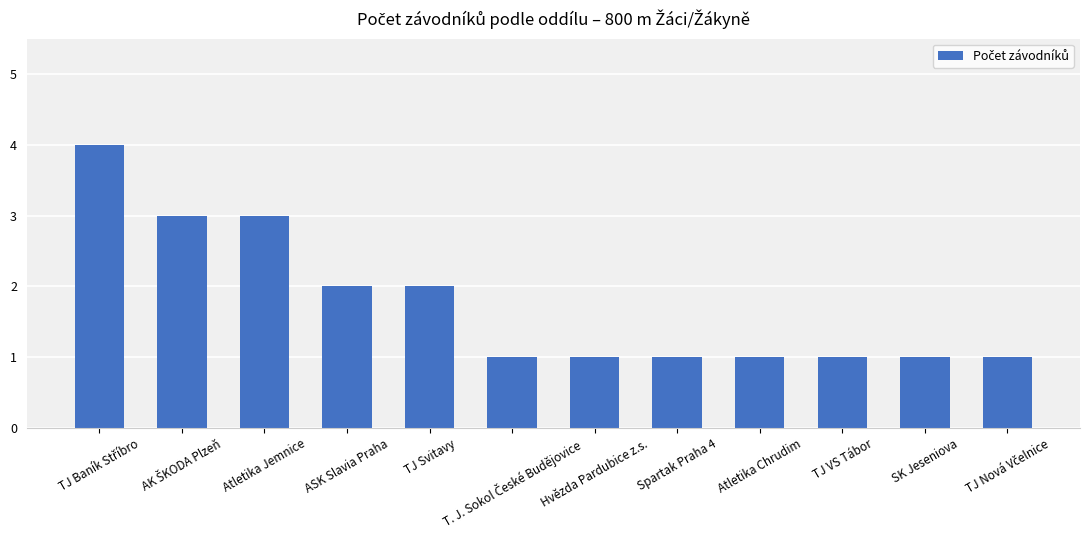

Is it true that the value at Atletika Jemnice is 3?

True